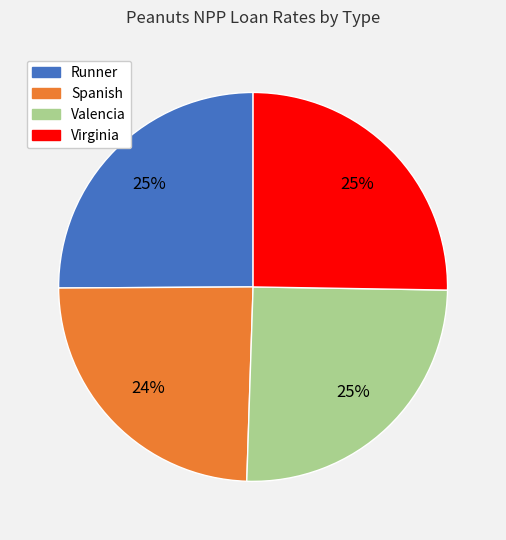

Which slice is the smallest?

Spanish